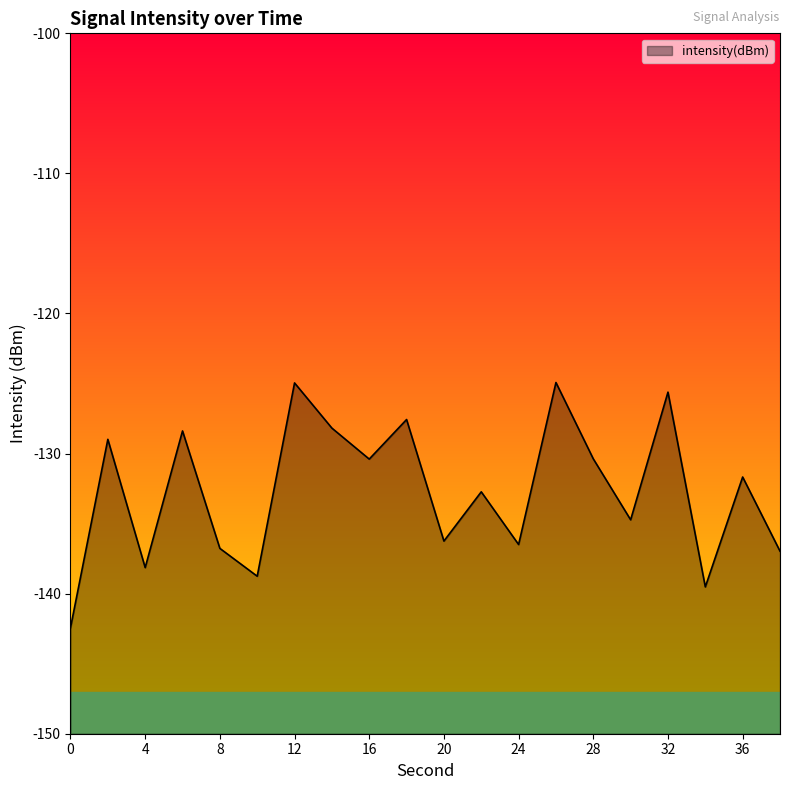

Where does the data first go above -131?

2